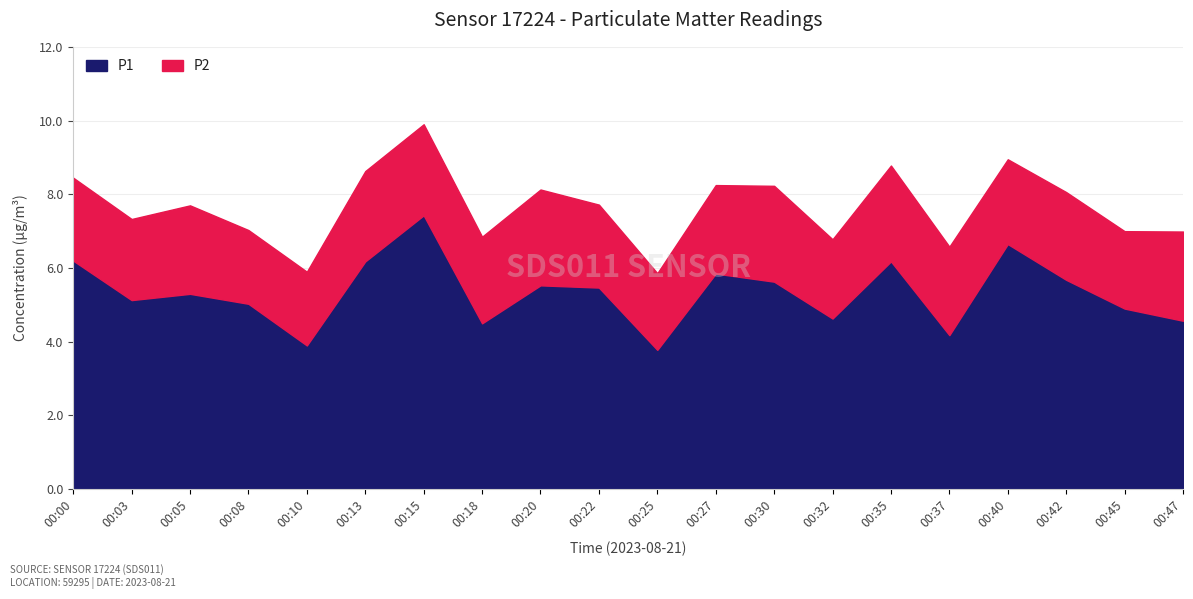

List the labels in order of P2 value, smallest first.

00:08, 00:10, 00:25, 00:45, 00:32, 00:03, 00:00, 00:22, 00:40, 00:18, 00:42, 00:05, 00:27, 00:37, 00:47, 00:13, 00:15, 00:20, 00:30, 00:35